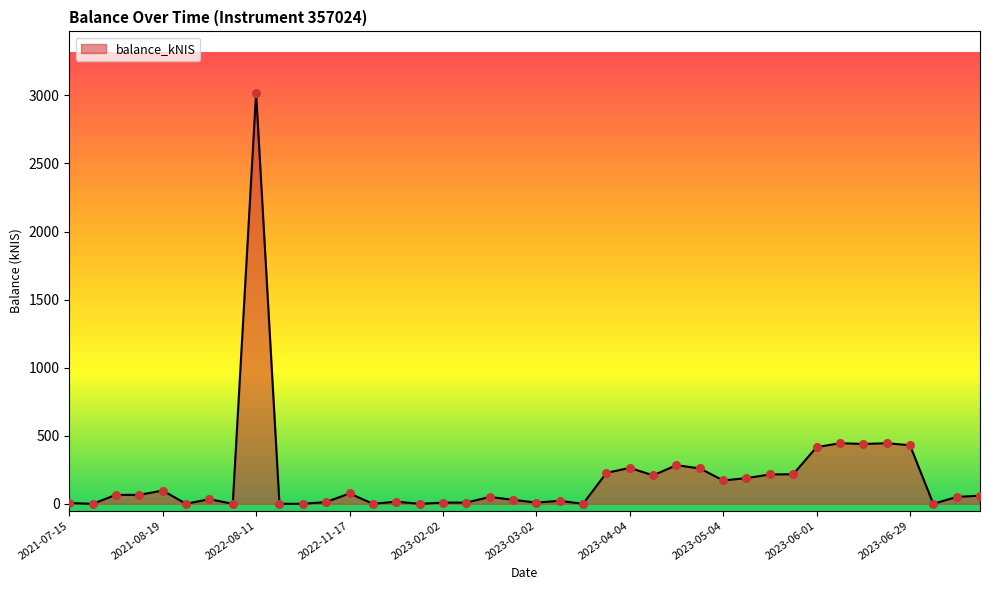

What is the maximum value shown in the chart?

3017.5